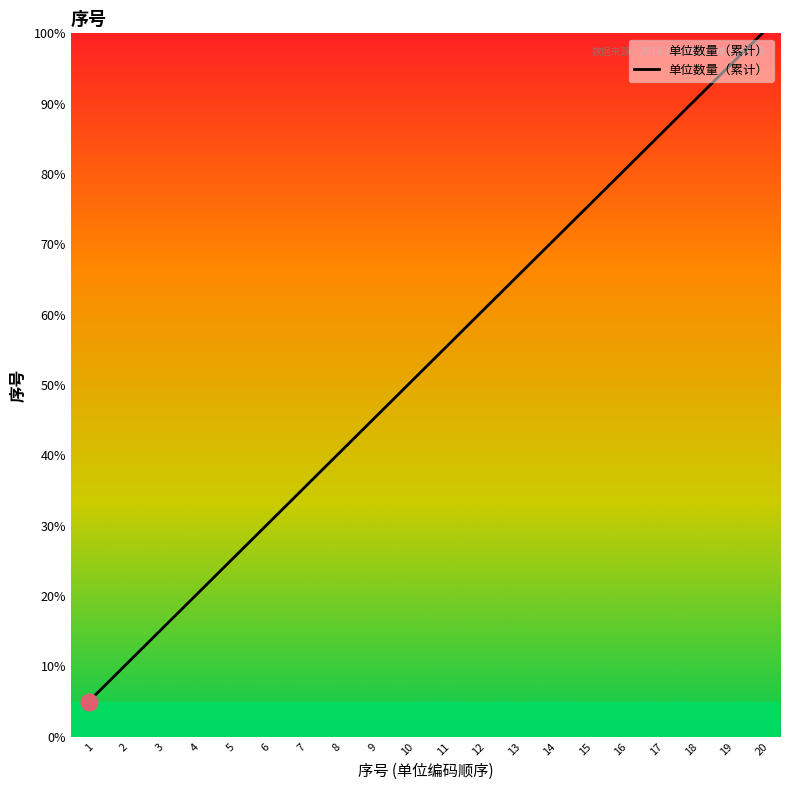

List the labels in order of value, smallest first.

1, 2, 3, 4, 5, 6, 7, 8, 9, 10, 11, 12, 13, 14, 15, 16, 17, 18, 19, 20